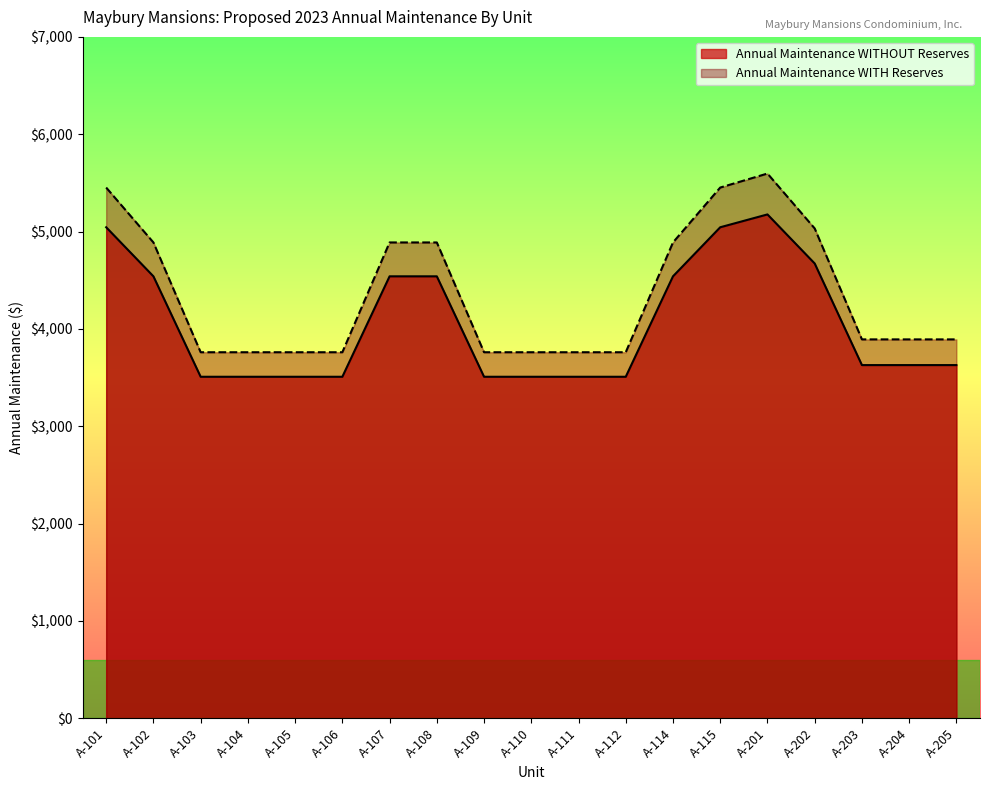

How many lines are shown in the chart?

2